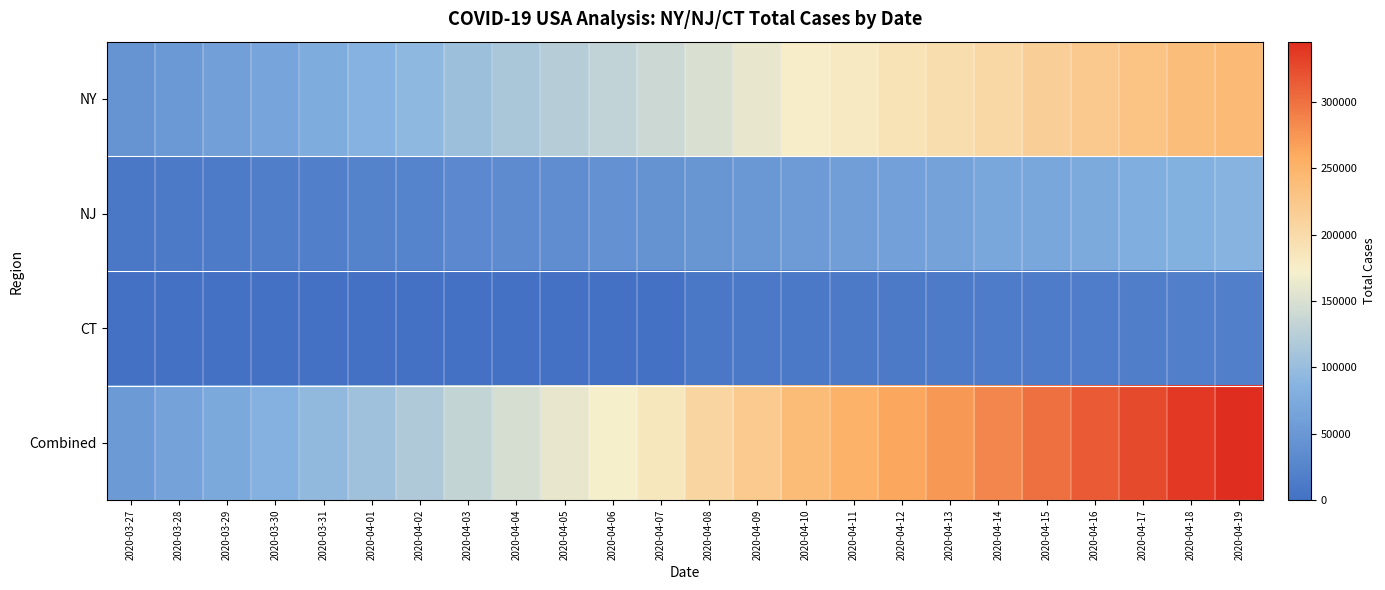

Which series has the widest spread of values?

Combined